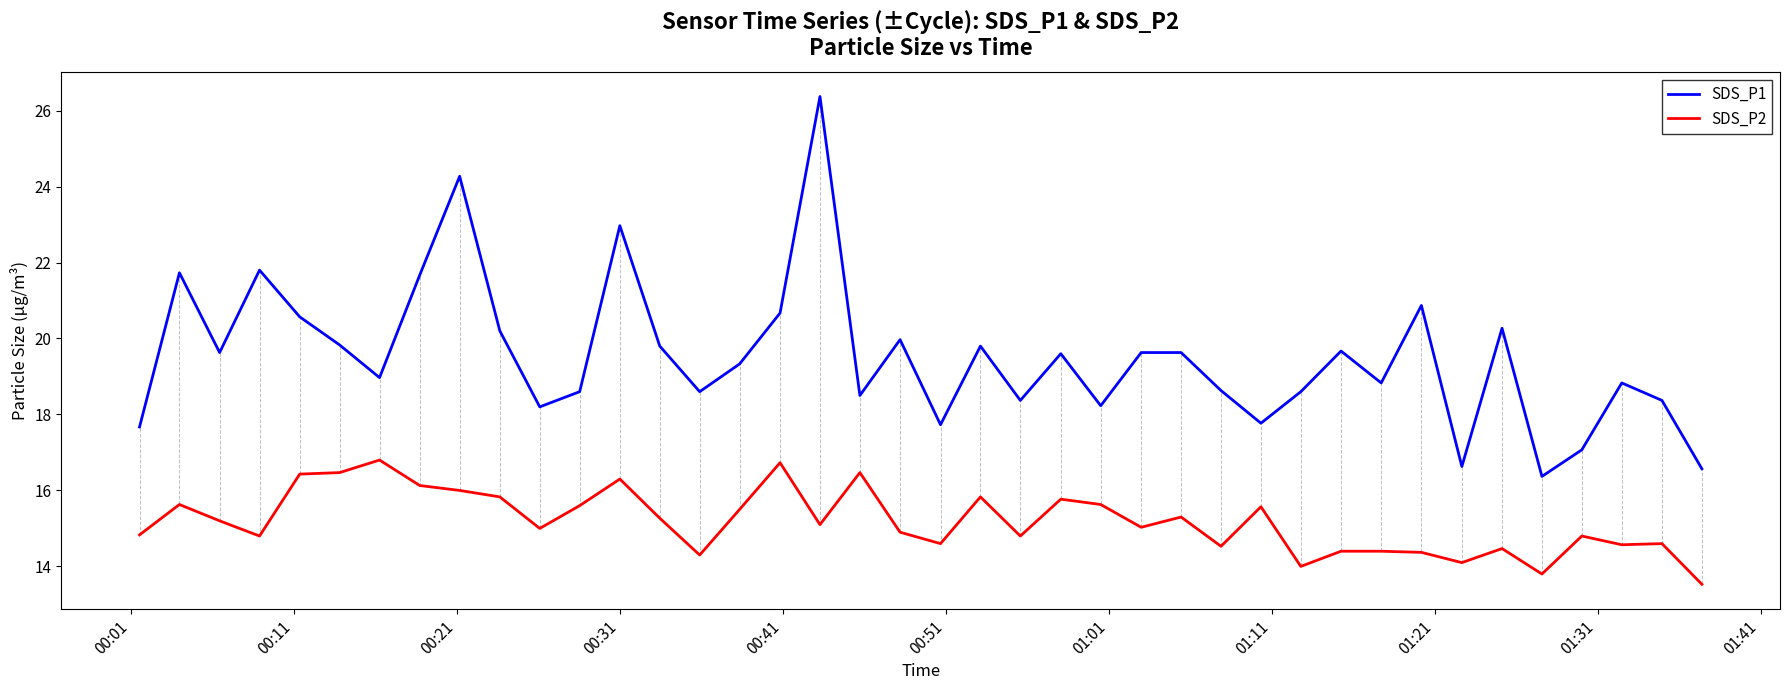

What is the maximum value shown in the chart?

26.4